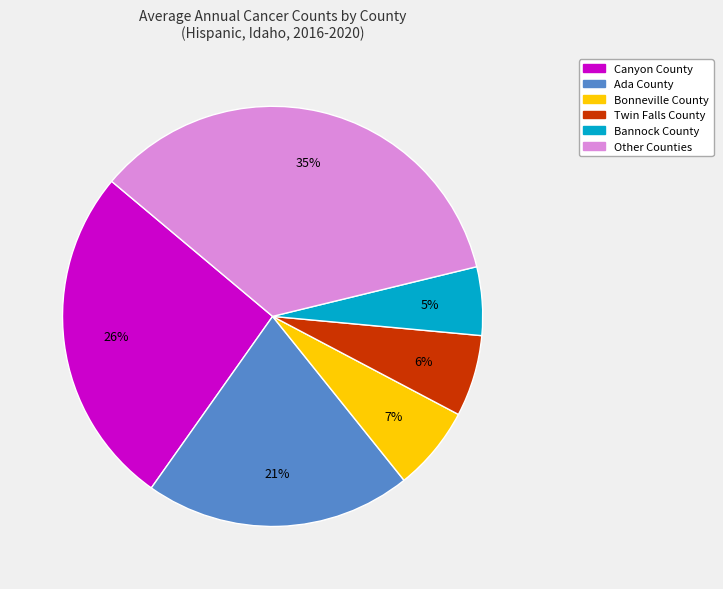

To the nearest percent, what is the difference between the largest and smallest slice percentages?

30%